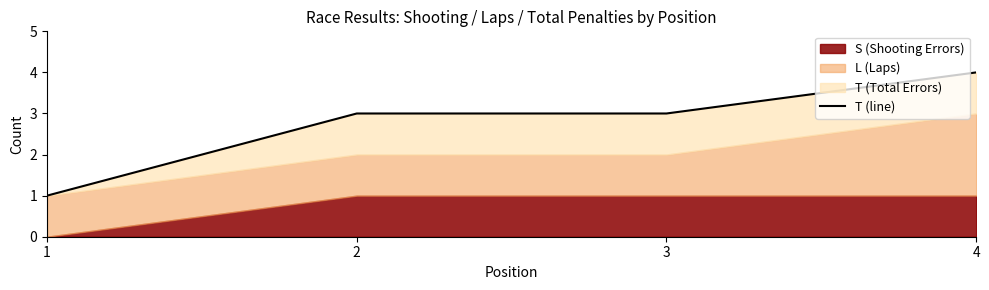

Reading left to right, what are all the values shown in this chart?

1=1	2=3	3=3	4=4